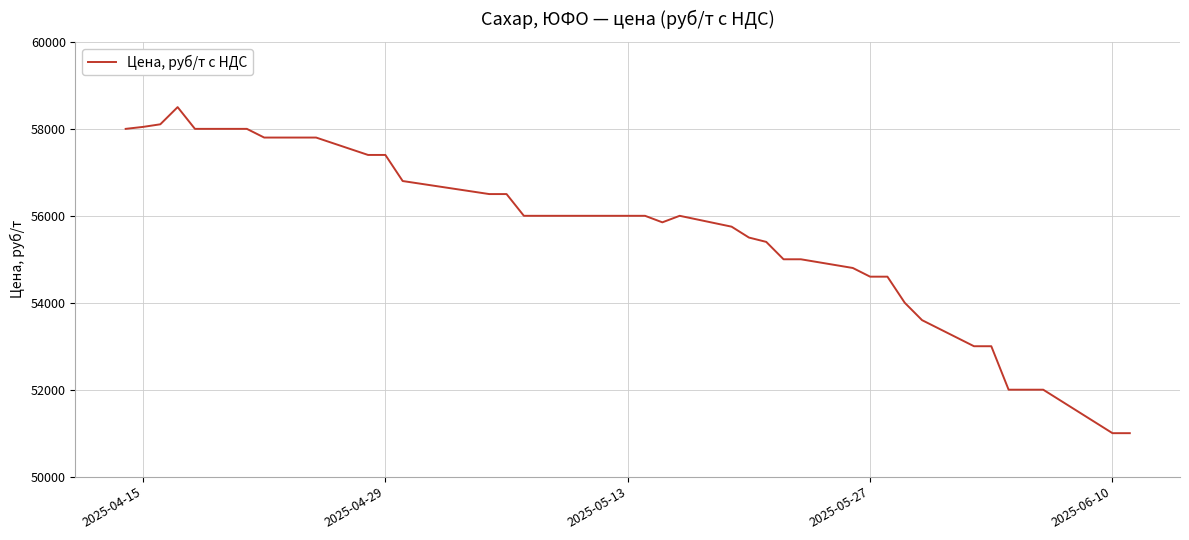

What is the difference between the maximum and minimum values?

7500